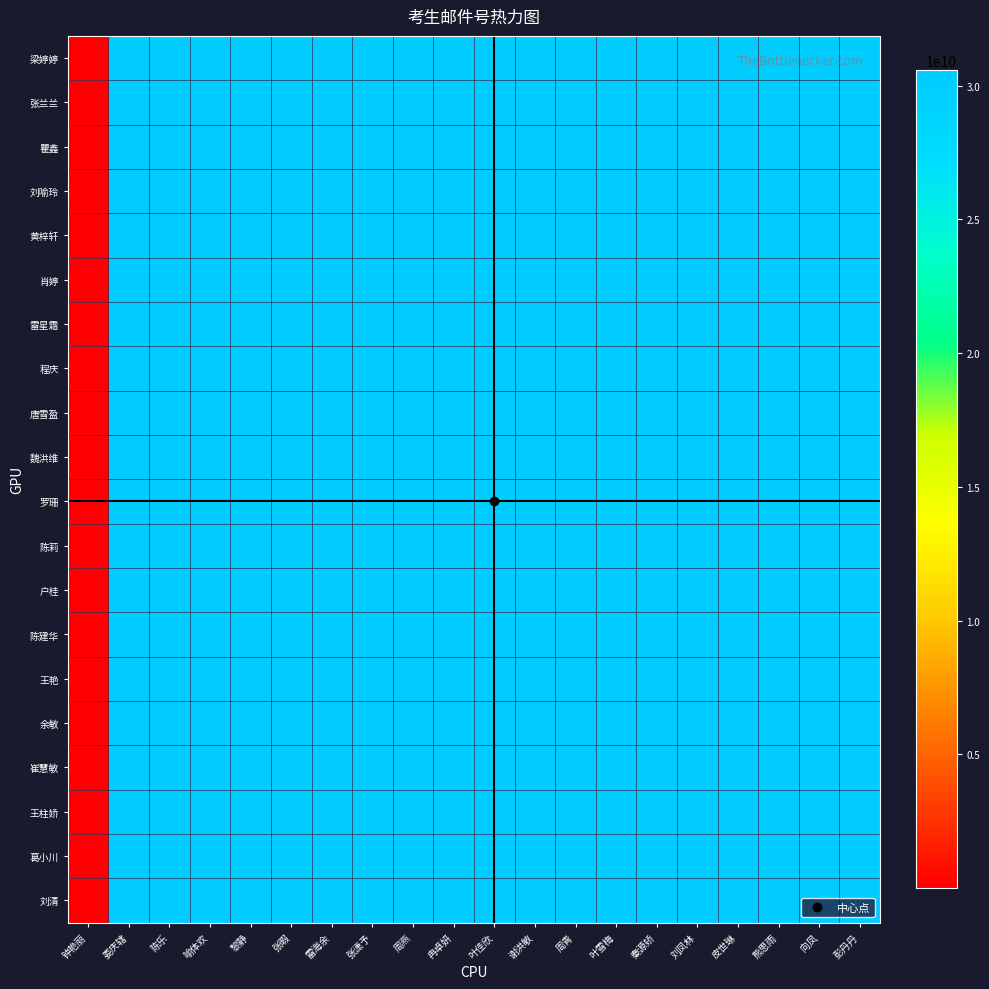

Reading left to right, extract all data points from this chart.

梁婷婷: 钟艳丽=30600	娄庆辖=30567211796	陈乐=30567210396	喻体欢=30567210096	黎静=30567208396	张暇=30567208096	雷海余=30567206696	张潇予=30567206296	周燕=30567204996	冉卓妍=30567203596	叶佳欣=30567202796	谢洪敏=30567201896	周青=30567200496	叶雪梅=30567200196	秦源矫=30567198796	刘凤林=30564999596	皮世琳=30564998696	熊思雨=30564998296	向凤=30564996996	彭丹丹=30564995596
张兰兰: 钟艳丽=29700	娄庆辖=30567212696	陈乐=30567211296	喻体欢=30567210996	黎静=30567209296	张暇=30567208996	雷海余=30567207596	张潇予=30567207196	周燕=30567205896	冉卓妍=30567204496	叶佳欣=30567203696	谢洪敏=30567202796	周青=30567201396	叶雪梅=30567201096	秦源矫=30567199696	刘凤林=30565000496	皮世琳=30564999596	熊思雨=30564999196	向凤=30564997896	彭丹丹=30564996496
瞿鑫: 钟艳丽=28300	娄庆辖=30567214096	陈乐=30567212696	喻体欢=30567212396	黎静=30567210696	张暇=30567210396	雷海余=30567208996	张潇予=30567208596	周燕=30567207296	冉卓妍=30567205896	叶佳欣=30567205096	谢洪敏=30567204196	周青=30567202796	叶雪梅=30567202496	秦源矫=30567201096	刘凤林=30565001896	皮世琳=30565000996	熊思雨=30565000596	向凤=30564999296	彭丹丹=30564997896
刘喻玲: 钟艳丽=27900	娄庆辖=30567214496	陈乐=30567213096	喻体欢=30567212796	黎静=30567211096	张暇=30567210796	雷海余=30567209396	张潇予=30567208996	周燕=30567207696	冉卓妍=30567206296	叶佳欣=30567205496	谢洪敏=30567204596	周青=30567203196	叶雪梅=30567202896	秦源矫=30567201496	刘凤林=30565002296	皮世琳=30565001396	熊思雨=30565000996	向凤=30564999696	彭丹丹=30564998296
黄梓轩: 钟艳丽=26600	娄庆辖=30567215796	陈乐=30567214396	喻体欢=30567214096	黎静=30567212396	张暇=30567212096	雷海余=30567210696	张潇予=30567210296	周燕=30567208996	冉卓妍=30567207596	叶佳欣=30567206796	谢洪敏=30567205896	周青=30567204496	叶雪梅=30567204196	秦源矫=30567202796	刘凤林=30565003596	皮世琳=30565002696	熊思雨=30565002296	向凤=30565000996	彭丹丹=30564999596
肖婷: 钟艳丽=25200	娄庆辖=30567217196	陈乐=30567215796	喻体欢=30567215496	黎静=30567213796	张暇=30567213496	雷海余=30567212096	张潇予=30567211696	周燕=30567210396	冉卓妍=30567208996	叶佳欣=30567208196	谢洪敏=30567207296	周青=30567205896	叶雪梅=30567205596	秦源矫=30567204196	刘凤林=30565004996	皮世琳=30565004096	熊思雨=30565003696	向凤=30565002396	彭丹丹=30565000996
雷星霜: 钟艳丽=24400	娄庆辖=30567217996	陈乐=30567216596	喻体欢=30567216296	黎静=30567214596	张暇=30567214296	雷海余=30567212896	张潇予=30567212496	周燕=30567211196	冉卓妍=30567209796	叶佳欣=30567208996	谢洪敏=30567208096	周青=30567206696	叶雪梅=30567206396	秦源矫=30567204996	刘凤林=30565005796	皮世琳=30565004896	熊思雨=30565004496	向凤=30565003196	彭丹丹=30565001796
程庆: 钟艳丽=23500	娄庆辖=30567218896	陈乐=30567217496	喻体欢=30567217196	黎静=30567215496	张暇=30567215196	雷海余=30567213796	张潇予=30567213396	周燕=30567212096	冉卓妍=30567210696	叶佳欣=30567209896	谢洪敏=30567208996	周青=30567207596	叶雪梅=30567207296	秦源矫=30567205896	刘凤林=30565006696	皮世琳=30565005796	熊思雨=30565005396	向凤=30565004096	彭丹丹=30565002696
唐雪盈: 钟艳丽=22100	娄庆辖=30567220296	陈乐=30567218896	喻体欢=30567218596	黎静=30567216896	张暇=30567216596	雷海余=30567215196	张潇予=30567214796	周燕=30567213496	冉卓妍=30567212096	叶佳欣=30567211296	谢洪敏=30567210396	周青=30567208996	叶雪梅=30567208696	秦源矫=30567207296	刘凤林=30565008096	皮世琳=30565007196	熊思雨=30565006796	向凤=30565005496	彭丹丹=30565004096
魏洪维: 钟艳丽=21800	娄庆辖=30567220596	陈乐=30567219196	喻体欢=30567218896	黎静=30567217196	张暇=30567216896	雷海余=30567215496	张潇予=30567215096	周燕=30567213796	冉卓妍=30567212396	叶佳欣=30567211596	谢洪敏=30567210696	周青=30567209296	叶雪梅=30567208996	秦源矫=30567207596	刘凤林=30565008396	皮世琳=30565007496	熊思雨=30565007096	向凤=30565005796	彭丹丹=30565004396
罗珊: 钟艳丽=20400	娄庆辖=30567221996	陈乐=30567220596	喻体欢=30567220296	黎静=30567218596	张暇=30567218296	雷海余=30567216896	张潇予=30567216496	周燕=30567215196	冉卓妍=30567213796	叶佳欣=30567212996	谢洪敏=30567212096	周青=30567210696	叶雪梅=30567210396	秦源矫=30567208996	刘凤林=30565009796	皮世琳=30565008896	熊思雨=30565008496	向凤=30565007196	彭丹丹=30565005796
陈莉: 钟艳丽=19500	娄庆辖=30567222896	陈乐=30567221496	喻体欢=30567221196	黎静=30567219496	张暇=30567219196	雷海余=30567217796	张潇予=30567217396	周燕=30567216096	冉卓妍=30567214696	叶佳欣=30567213896	谢洪敏=30567212996	周青=30567211596	叶雪梅=30567211296	秦源矫=30567209896	刘凤林=30565010696	皮世琳=30565009796	熊思雨=30565009396	向凤=30565008096	彭丹丹=30565006696
户桂: 钟艳丽=18100	娄庆辖=30567224296	陈乐=30567222896	喻体欢=30567222596	黎静=30567220896	张暇=30567220596	雷海余=30567219196	张潇予=30567218796	周燕=30567217496	冉卓妍=30567216096	叶佳欣=30567215296	谢洪敏=30567214396	周青=30567212996	叶雪梅=30567212696	秦源矫=30567211296	刘凤林=30565012096	皮世琳=30565011196	熊思雨=30565010796	向凤=30565009496	彭丹丹=30565008096
陈建华: 钟艳丽=17800	娄庆辖=30567224596	陈乐=30567223196	喻体欢=30567222896	黎静=30567221196	张暇=30567220896	雷海余=30567219496	张潇予=30567219096	周燕=30567217796	冉卓妍=30567216396	叶佳欣=30567215596	谢洪敏=30567214696	周青=30567213296	叶雪梅=30567212996	秦源矫=30567211596	刘凤林=30565012396	皮世琳=30565011496	熊思雨=30565011096	向凤=30565009796	彭丹丹=30565008396
王艳: 钟艳丽=16400	娄庆辖=30567225996	陈乐=30567224596	喻体欢=30567224296	黎静=30567222596	张暇=30567222296	雷海余=30567220896	张潇予=30567220496	周燕=30567219196	冉卓妍=30567217796	叶佳欣=30567216996	谢洪敏=30567216096	周青=30567214696	叶雪梅=30567214396	秦源矫=30567212996	刘凤林=30565013796	皮世琳=30565012896	熊思雨=30565012496	向凤=30565011196	彭丹丹=30565009796
余敏: 钟艳丽=15000	娄庆辖=30567227396	陈乐=30567225996	喻体欢=30567225696	黎静=30567223996	张暇=30567223696	雷海余=30567222296	张潇予=30567221896	周燕=30567220596	冉卓妍=30567219196	叶佳欣=30567218396	谢洪敏=30567217496	周青=30567216096	叶雪梅=30567215796	秦源矫=30567214396	刘凤林=30565015196	皮世琳=30565014296	熊思雨=30565013896	向凤=30565012596	彭丹丹=30565011196
崔慧敏: 钟艳丽=14700	娄庆辖=30567227696	陈乐=30567226296	喻体欢=30567225996	黎静=30567224296	张暇=30567223996	雷海余=30567222596	张潇予=30567222196	周燕=30567220896	冉卓妍=30567219496	叶佳欣=30567218696	谢洪敏=30567217796	周青=30567216396	叶雪梅=30567216096	秦源矫=30567214696	刘凤林=30565015496	皮世琳=30565014596	熊思雨=30565014196	向凤=30565012896	彭丹丹=30565011496
王柱娇: 钟艳丽=10200	娄庆辖=30567232196	陈乐=30567230796	喻体欢=30567230496	黎静=30567228796	张暇=30567228496	雷海余=30567227096	张潇予=30567226696	周燕=30567225396	冉卓妍=30567223996	叶佳欣=30567223196	谢洪敏=30567222296	周青=30567220896	叶雪梅=30567220596	秦源矫=30567219196	刘凤林=30565019996	皮世琳=30565019096	熊思雨=30565018696	向凤=30565017396	彭丹丹=30565015996
葛小川: 钟艳丽=6200	娄庆辖=30567236196	陈乐=30567234796	喻体欢=30567234496	黎静=30567232796	张暇=30567232496	雷海余=30567231096	张潇予=30567230696	周燕=30567229396	冉卓妍=30567227996	叶佳欣=30567227196	谢洪敏=30567226296	周青=30567224896	叶雪梅=30567224596	秦源矫=30567223196	刘凤林=30565023996	皮世琳=30565023096	熊思雨=30565022696	向凤=30565021396	彭丹丹=30565019996
刘清: 钟艳丽=4500	娄庆辖=30567237896	陈乐=30567236496	喻体欢=30567236196	黎静=30567234496	张暇=30567234196	雷海余=30567232796	张潇予=30567232396	周燕=30567231096	冉卓妍=30567229696	叶佳欣=30567228896	谢洪敏=30567227996	周青=30567226596	叶雪梅=30567226296	秦源矫=30567224896	刘凤林=30565025696	皮世琳=30565024796	熊思雨=30565024396	向凤=30565023096	彭丹丹=30565021696